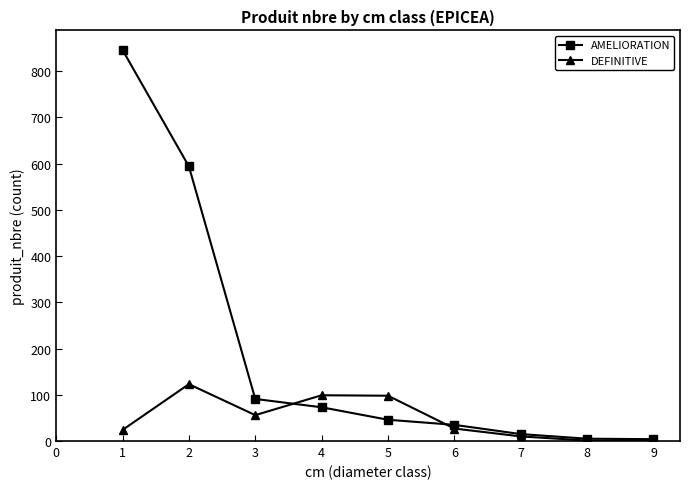

Which series has the widest spread of values?

AMELIORATION